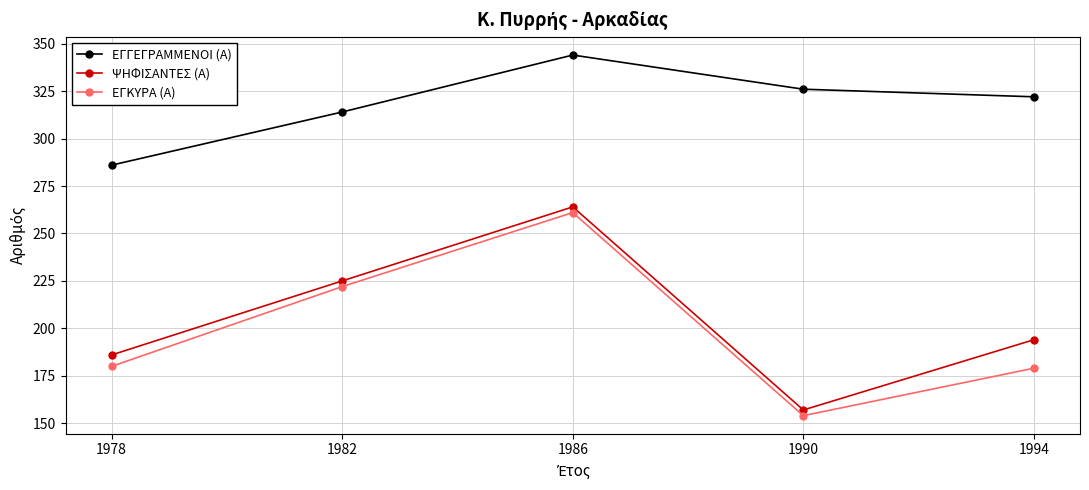

Does the chart display data point markers on the line(s)?

Yes